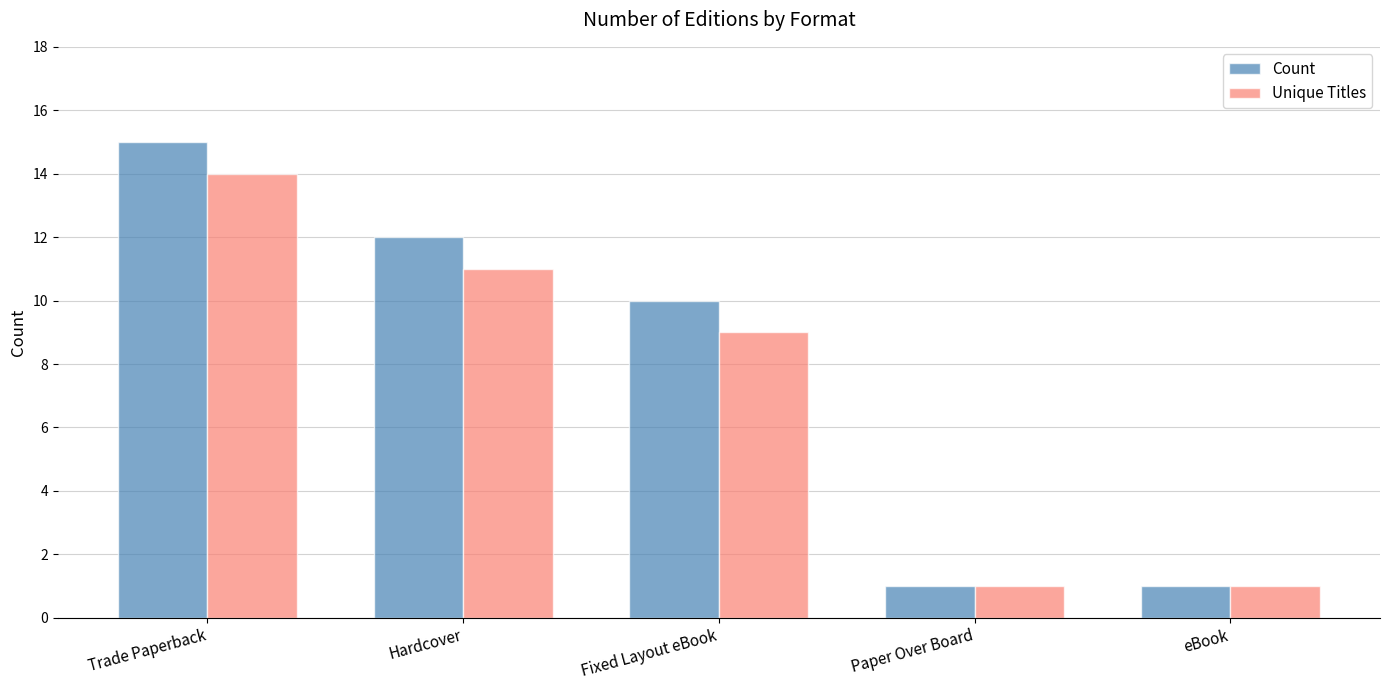

Which label corresponds to the largest value in the chart?

Trade Paperback